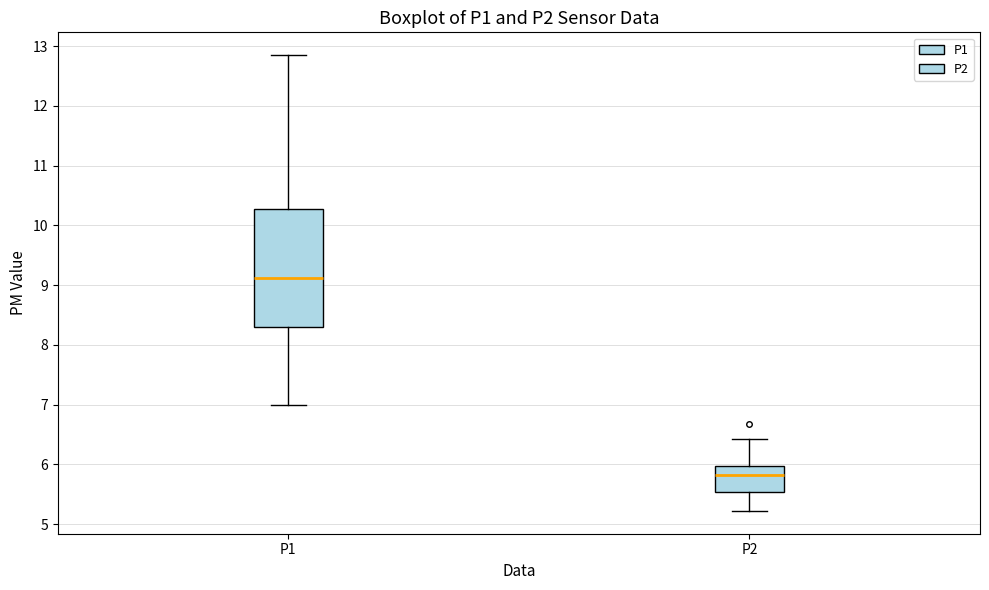

Reading left to right, read every box against the y-axis: the position of its median line, the range the box covers, and the ends of its whiskers. The values are not printed on the chart, so give them approximately, as read against the axis.

P1: median 9.1, box 8.3 to 10.3, whiskers 7.0 to 12.9
P2: median 5.8, box 5.5 to 6.0, whiskers 5.2 to 6.4